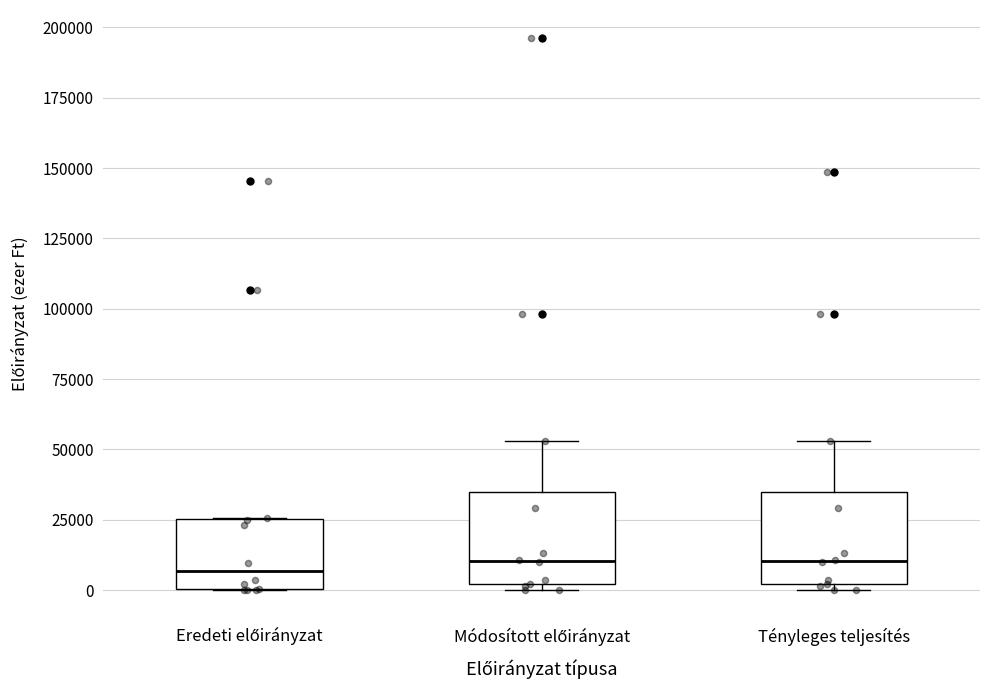

Where is the lower edge of the box for Tényleges teljesítés on the y-axis? The values are not printed on the chart, so give them approximately, as read against the axis.

0